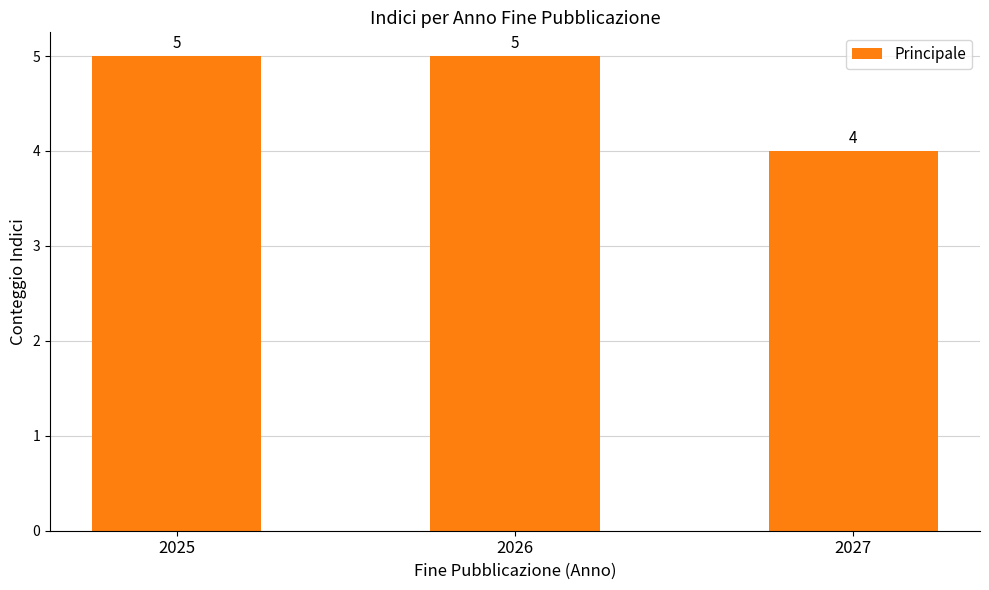

Does the chart contain any negative values?

No